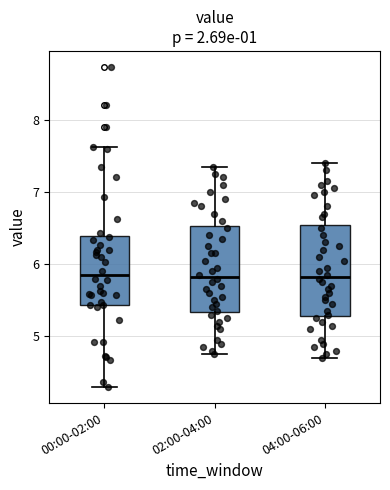

Reading left to right, read every box against the y-axis: the position of its median line, the range the box covers, and the ends of its whiskers. The values are not printed on the chart, so give them approximately, as read against the axis.

00:00-02:00: median 5.9, box 5.4 to 6.4, whiskers 4.3 to 7.6
02:00-04:00: median 5.8, box 5.3 to 6.5, whiskers 4.8 to 7.4
04:00-06:00: median 5.8, box 5.3 to 6.5, whiskers 4.7 to 7.4